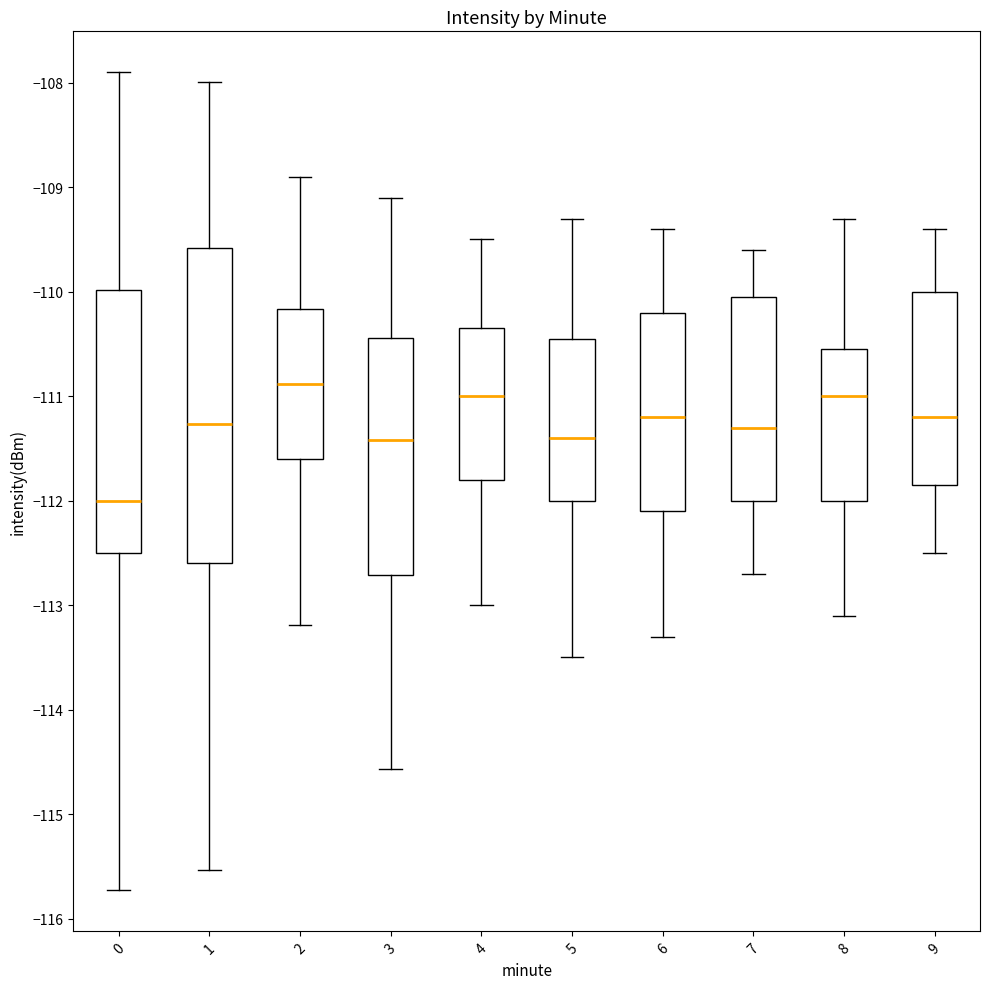

Which box is the tallest, from its lower edge to its upper edge?

1